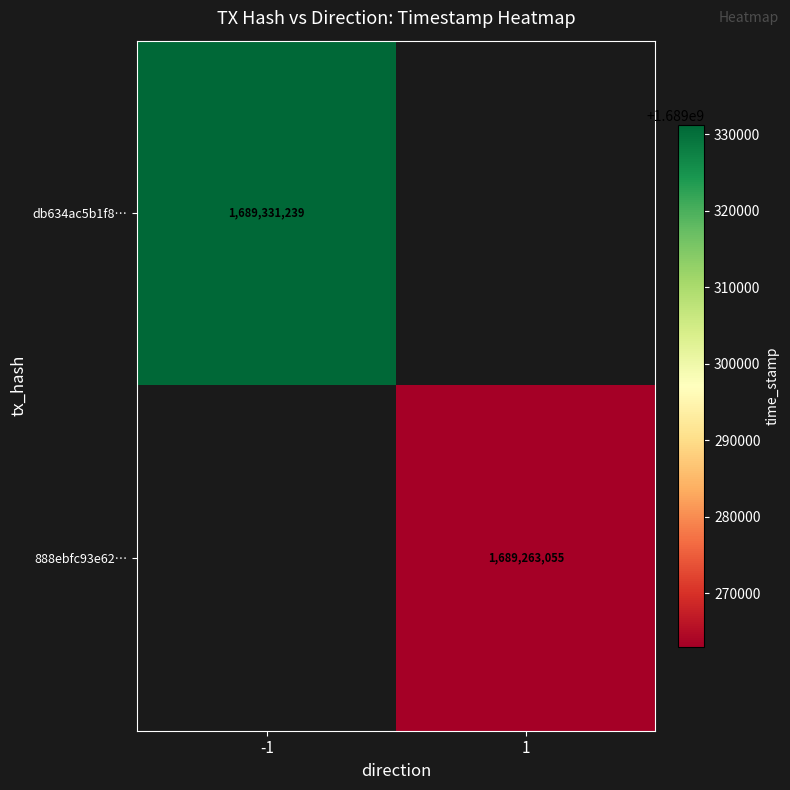

The value of 888ebfc93e62… at 1 is 2312773101. True or false?

False